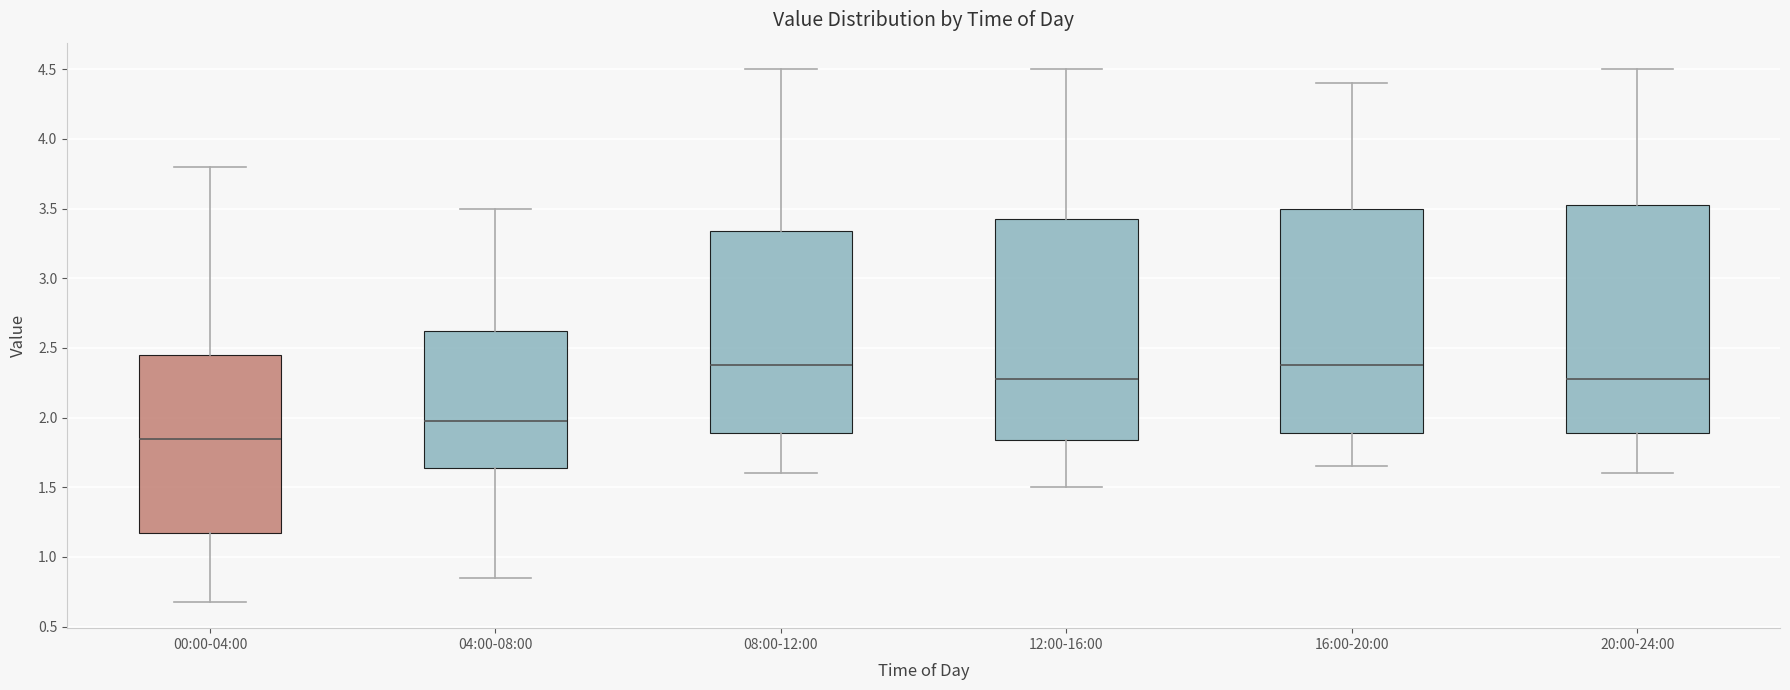

Where is the upper edge of the box for 20:00-24:00 on the y-axis? The values are not printed on the chart, so give them approximately, as read against the axis.

3.55